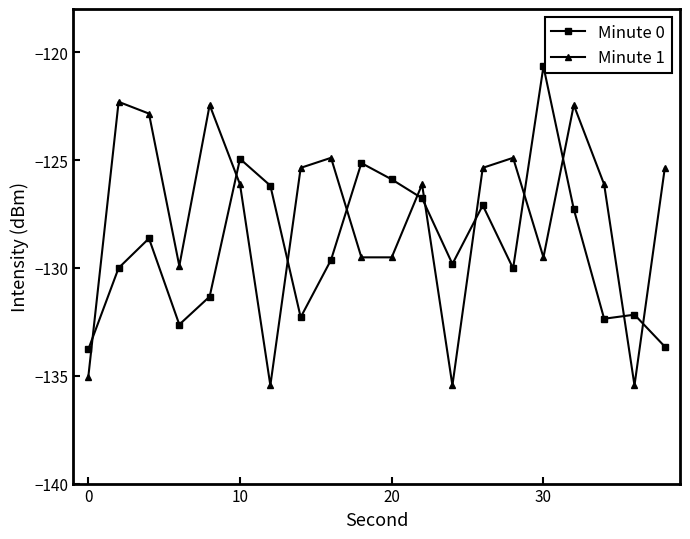

What is the maximum value for Minute 1?

-122.3